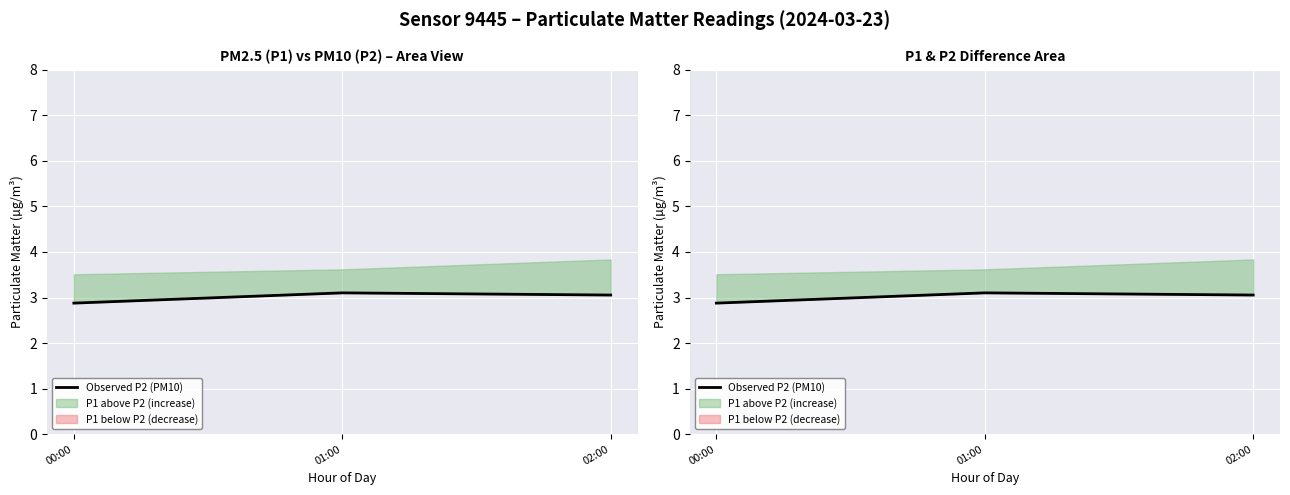

Which has a higher value, 00:00 or 02:00?

02:00